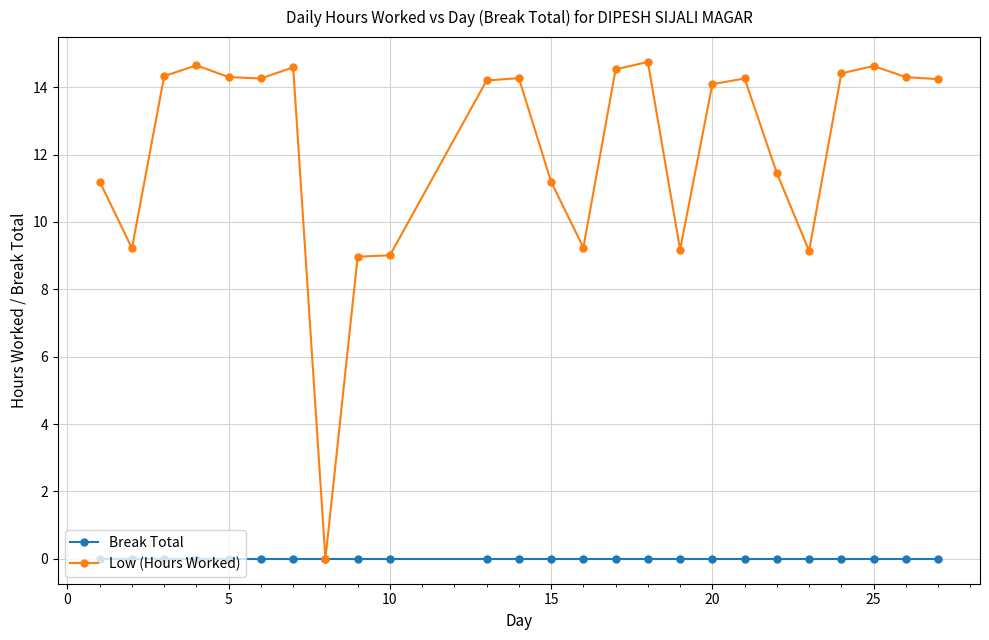

What is the value of the Low (Hours Worked) point at the 19th from the left?

14.3